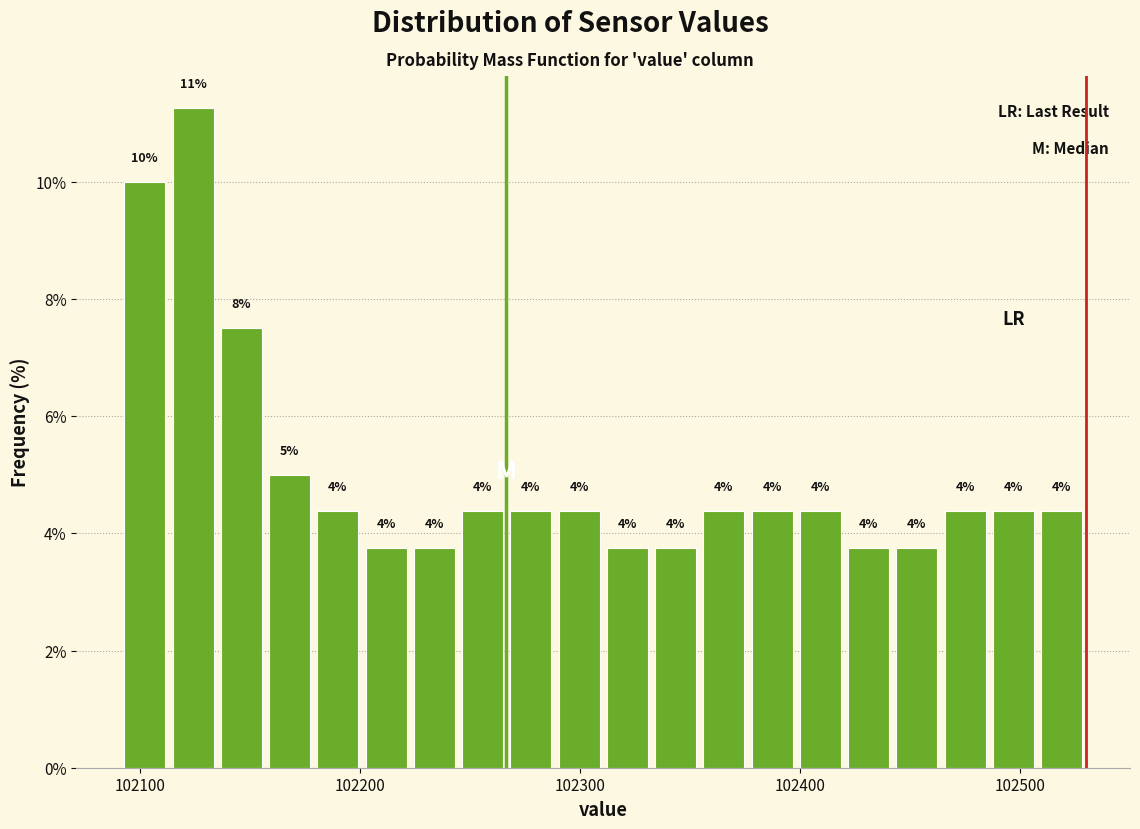

Around what value on the x-axis is the tallest bar? Give the approximate position of its centre, as read against the axis.

102120